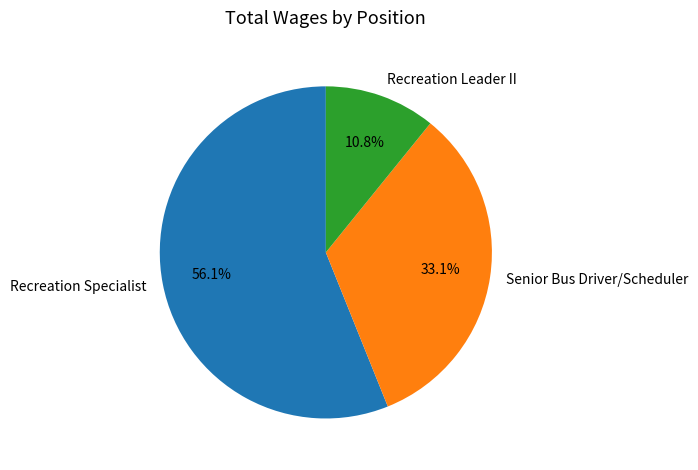

To the nearest percent, what percentage of the pie is Senior Bus Driver/Scheduler?

33%